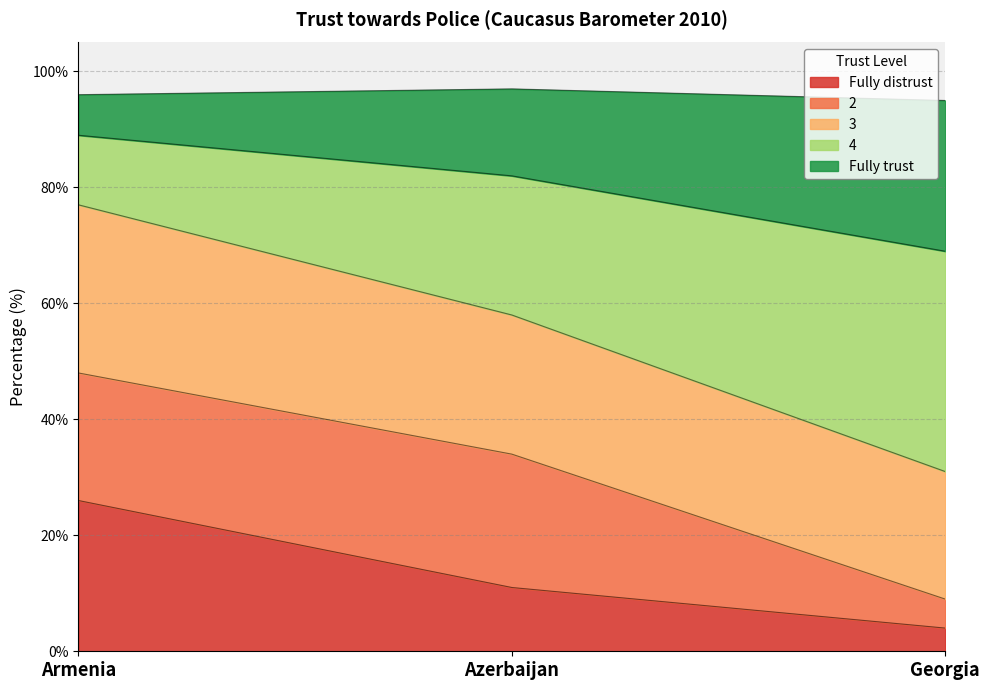

How many Fully distrust values are between 4 and 26?

3